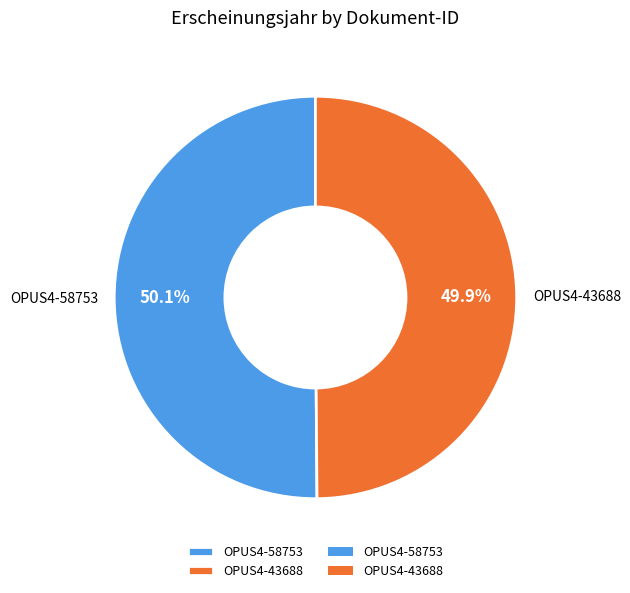

Combined, what portion of the pie is OPUS4-58753 and OPUS4-43688?

100.0%